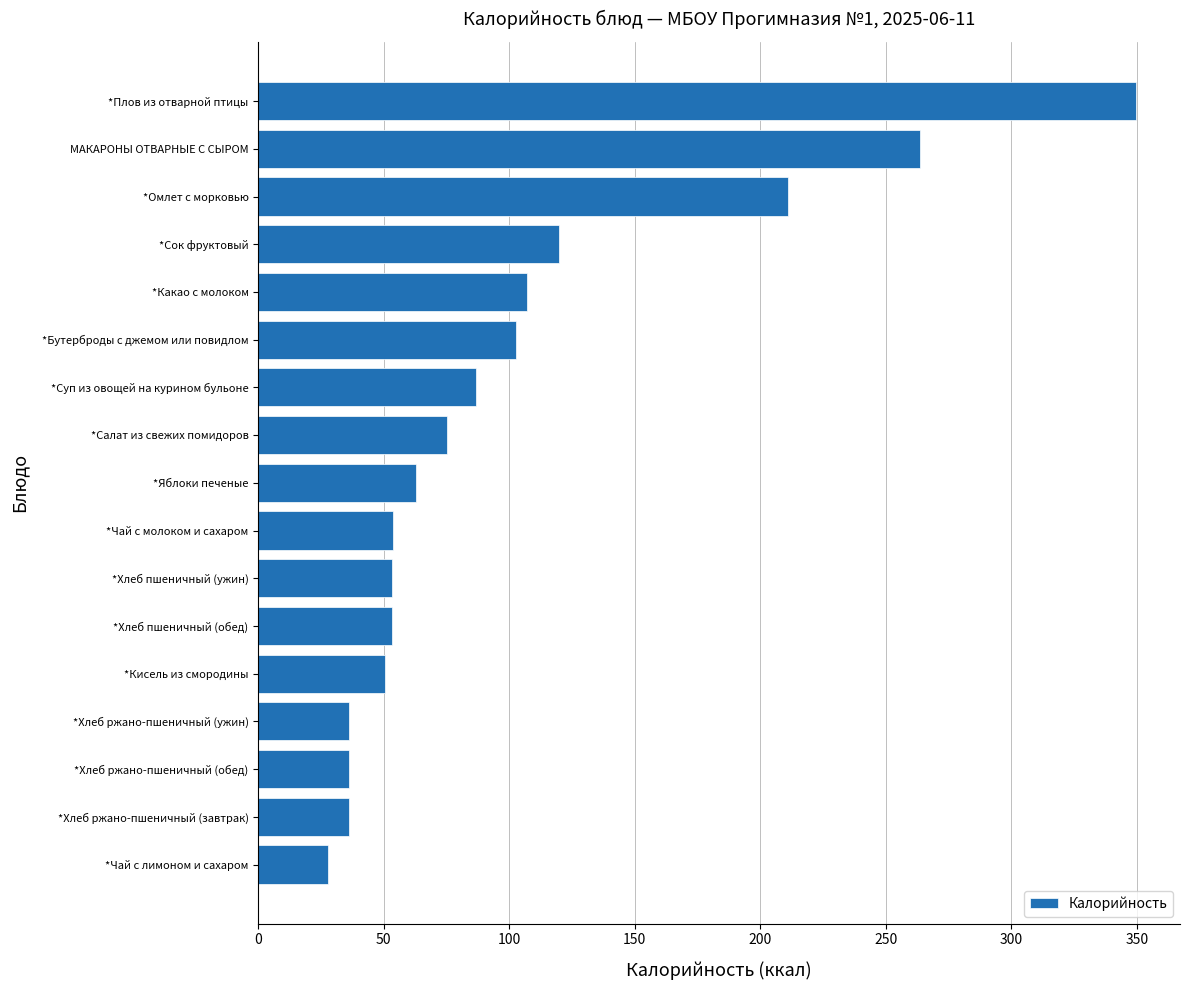

How many values are below 63?

8